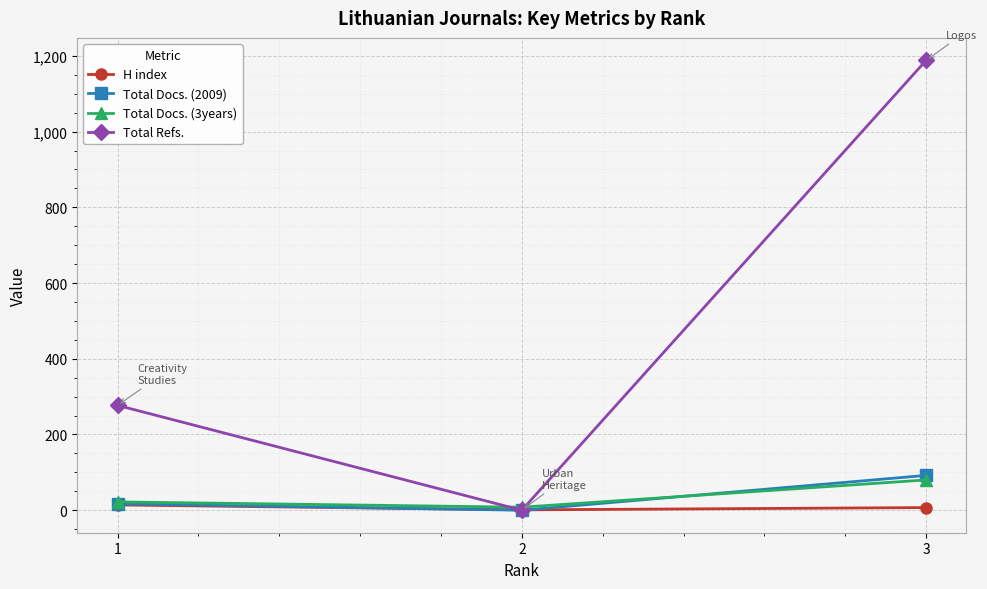

List the labels in order of Total Docs. (3years) value, largest first.

3, 1, 2